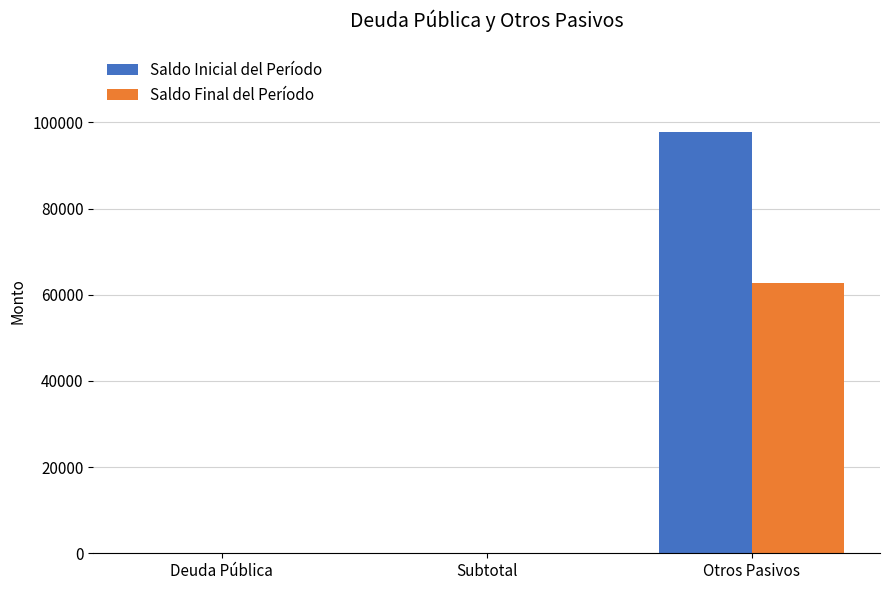

Which series has the largest total across all categories?

Saldo Inicial del Período